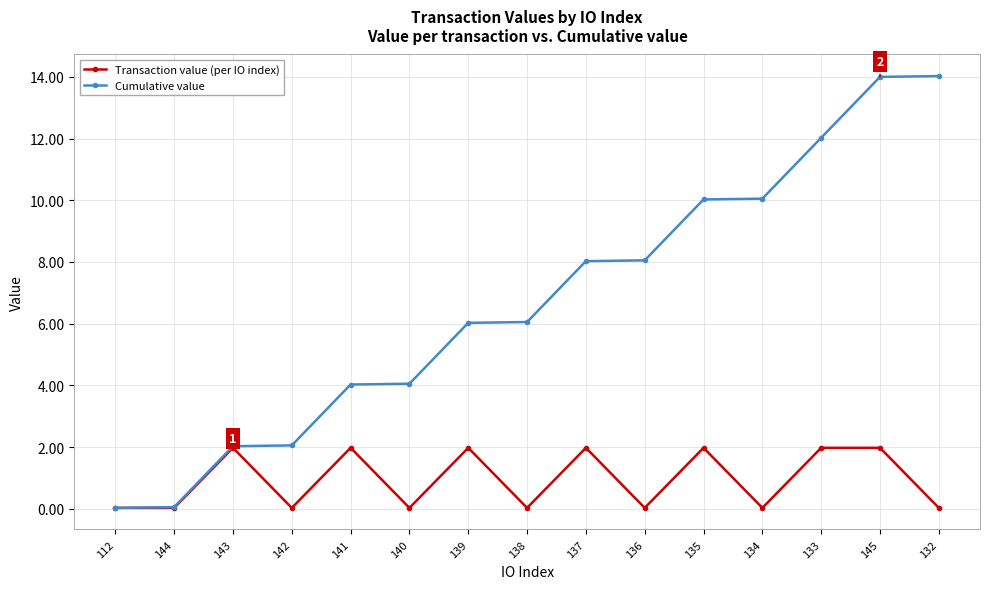

What is the highest value of the Cumulative value series?

14.0